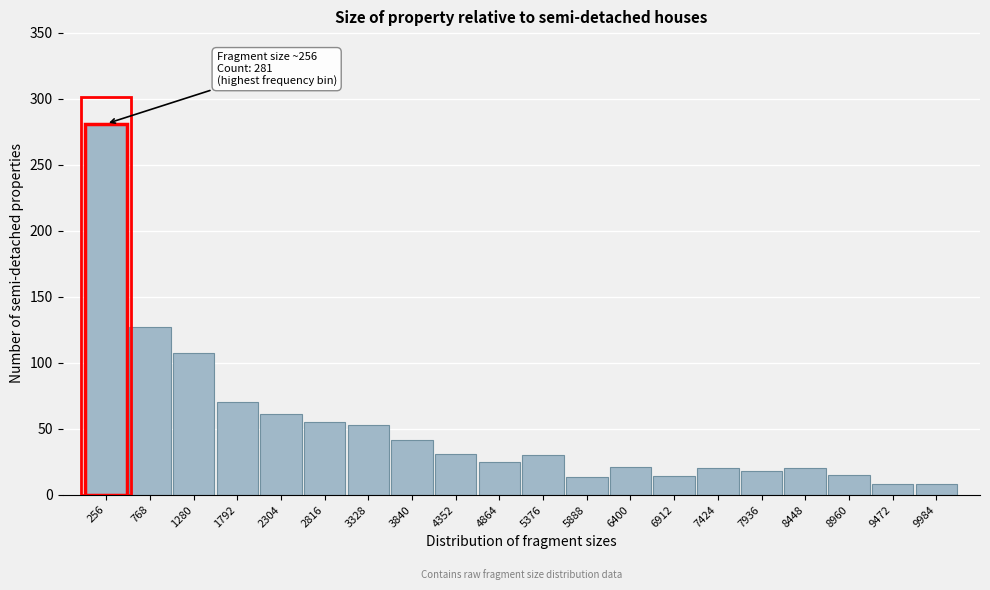

What value does the data have at 5888?

13